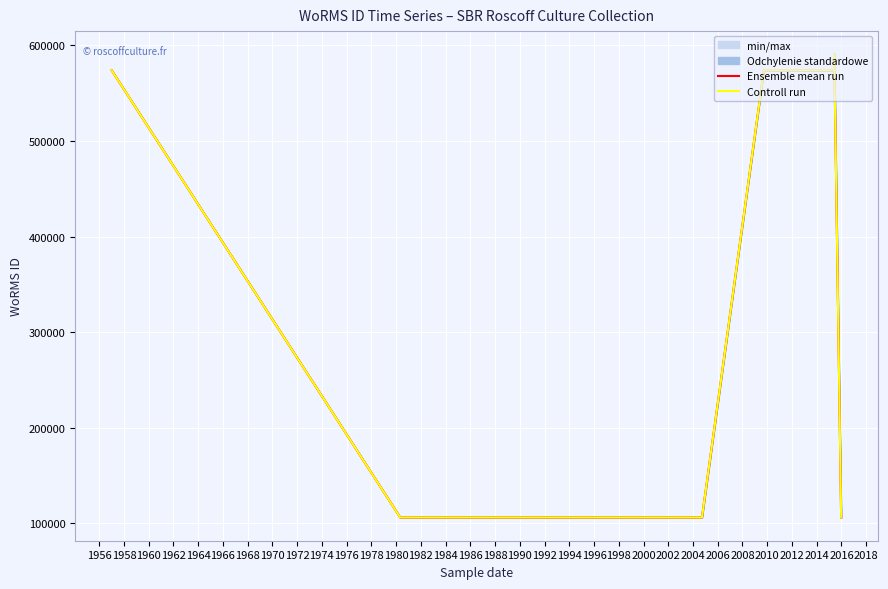

True or false: Ensemble mean run and Controll run cross at least once.

False